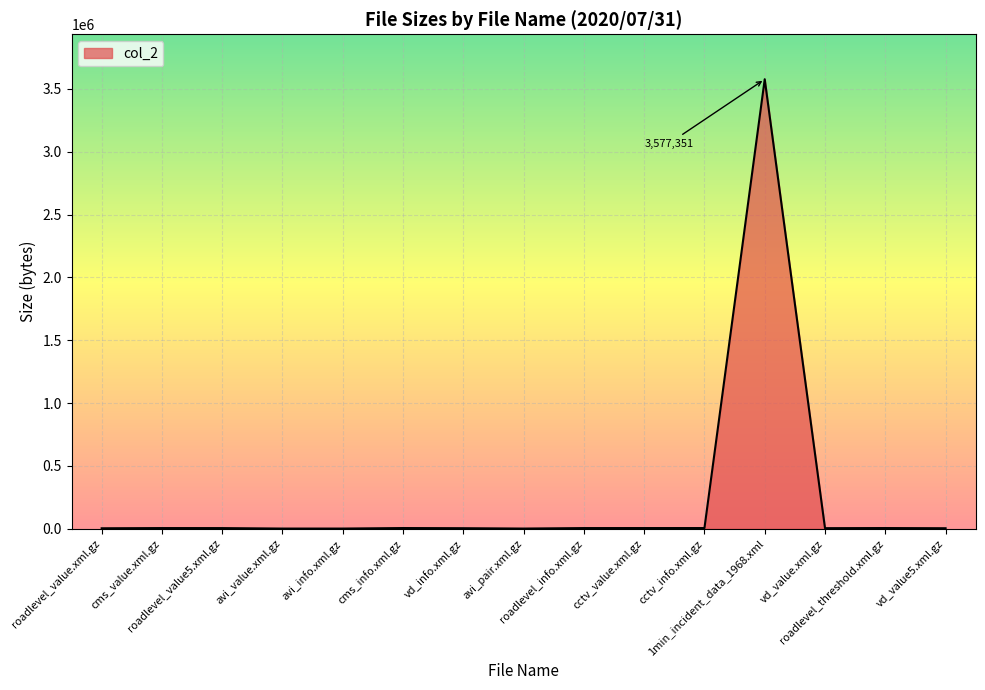

What is the minimum value shown in the chart?

1468